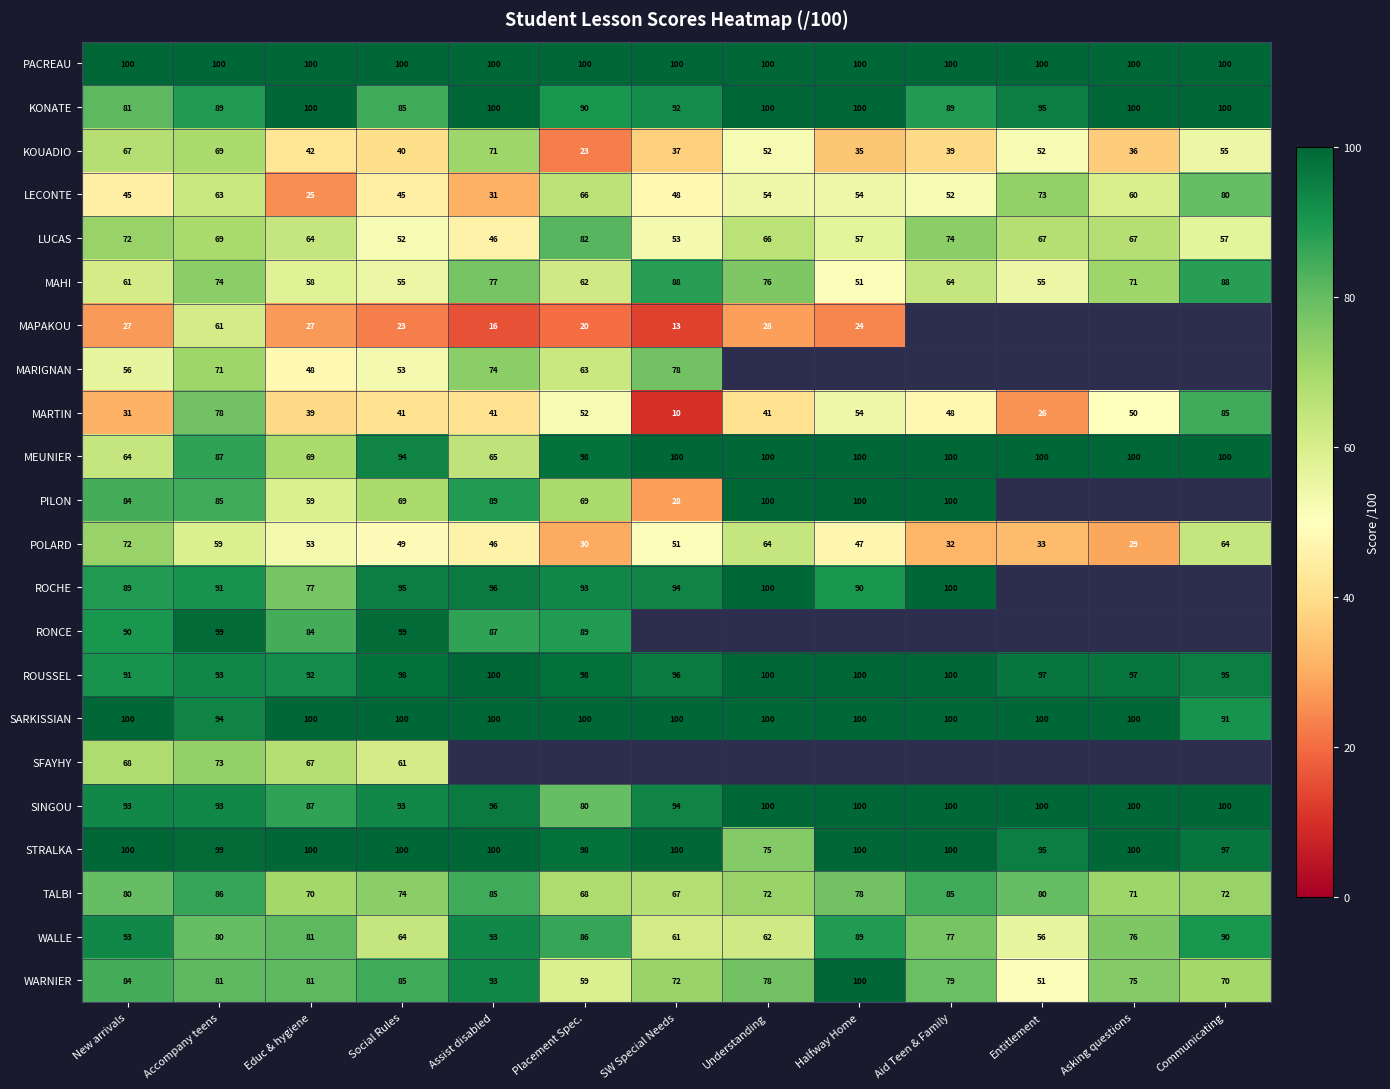

What is the sum of all MARTIN values?

596